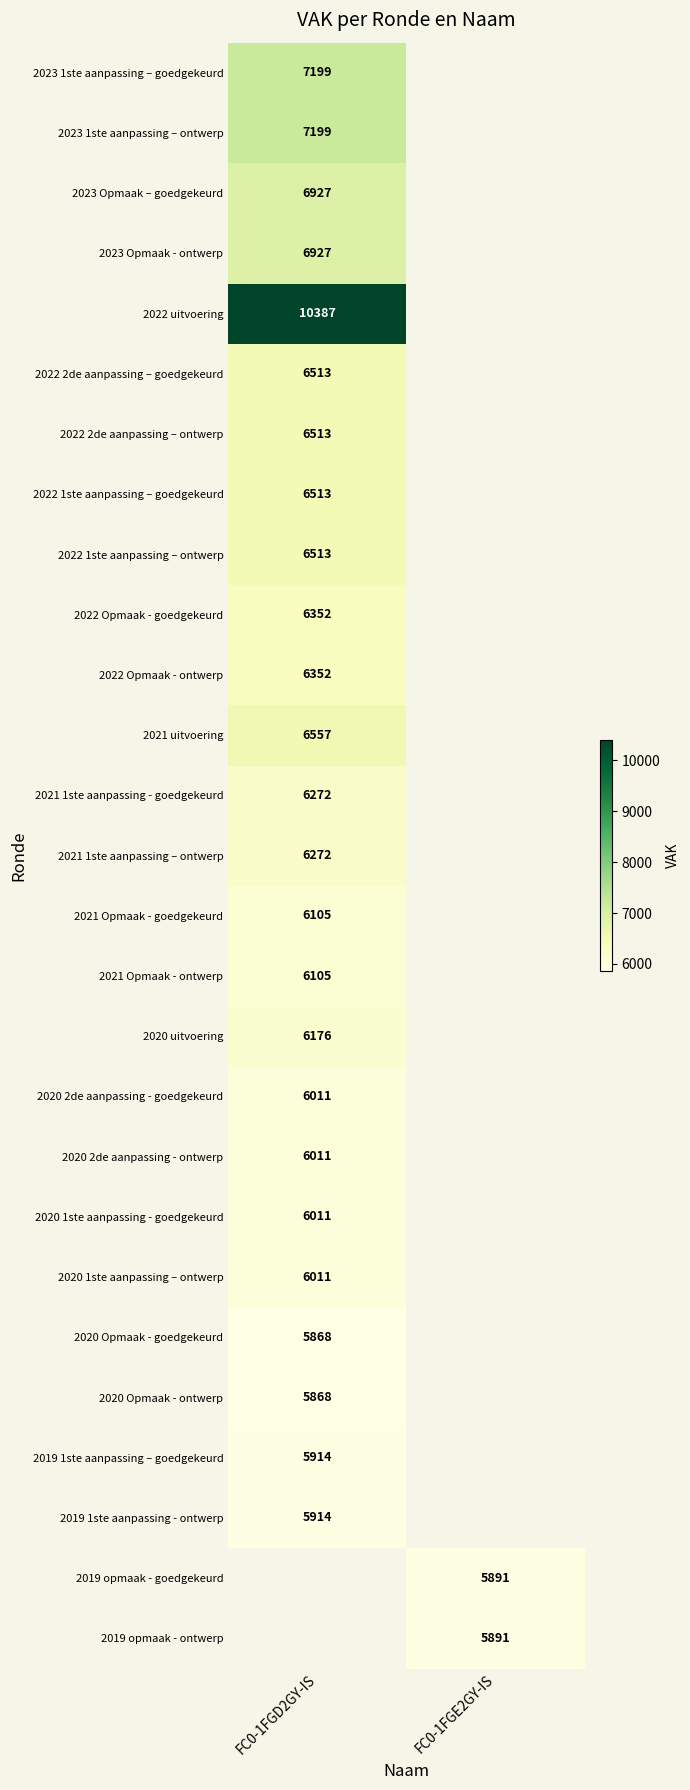

The value of 2020 2de aanpassing - goedgekeurd at FC0-1FGD2GY-IS is 3191. True or false?

False